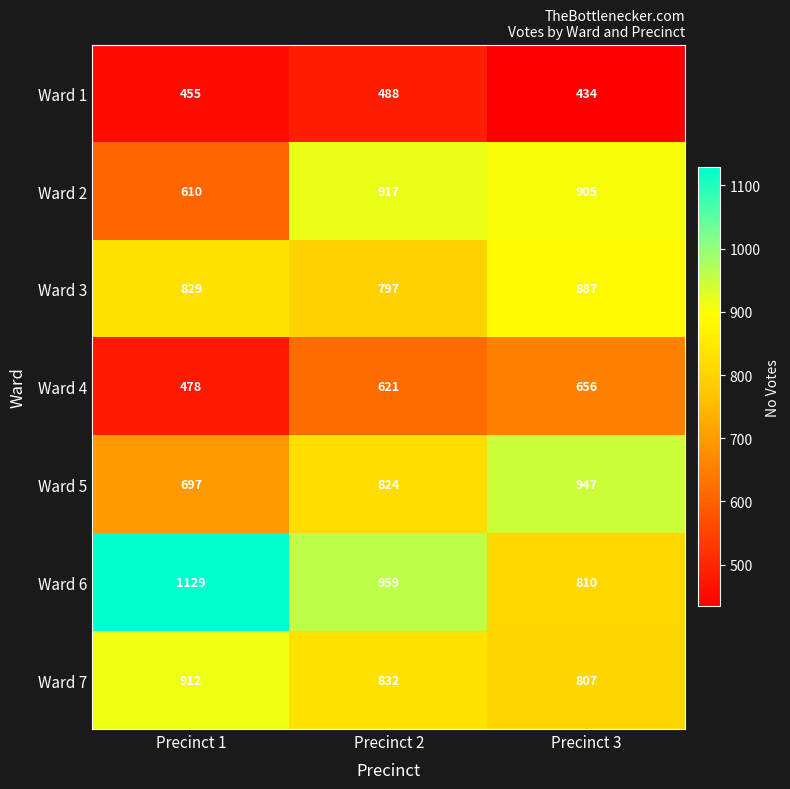

Read the Ward 1 value at Precinct 2.

488